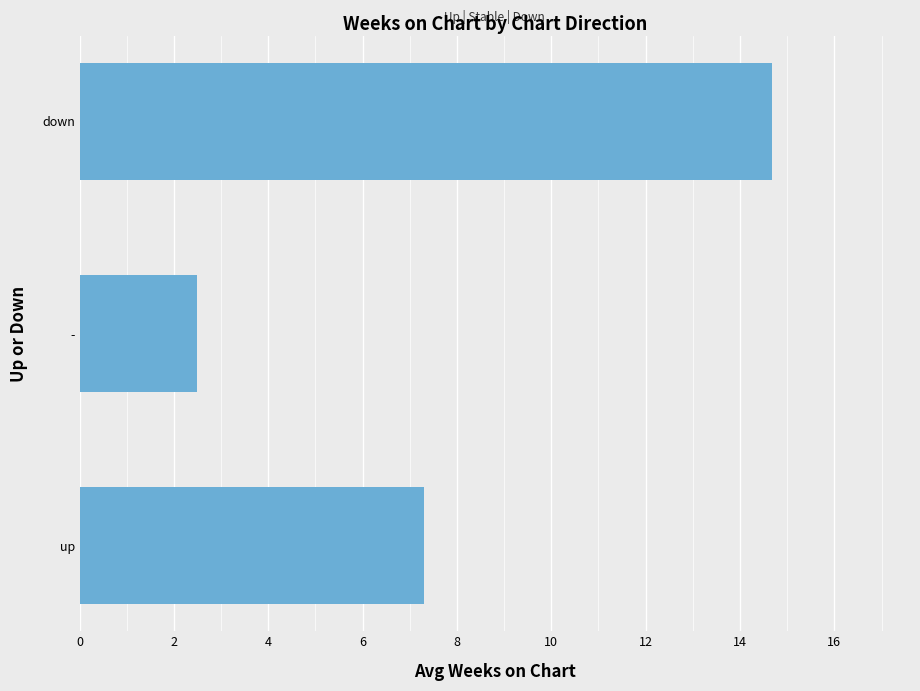

How many distinct data groups are displayed?

1